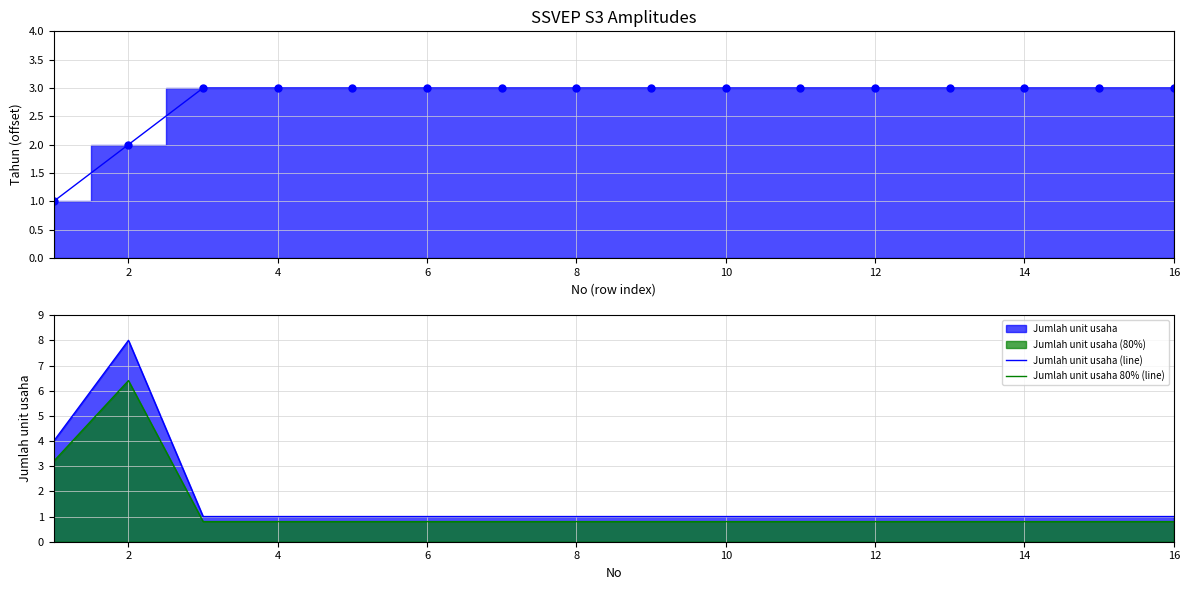

Which series has the widest spread of values?

Jumlah unit usaha (line)